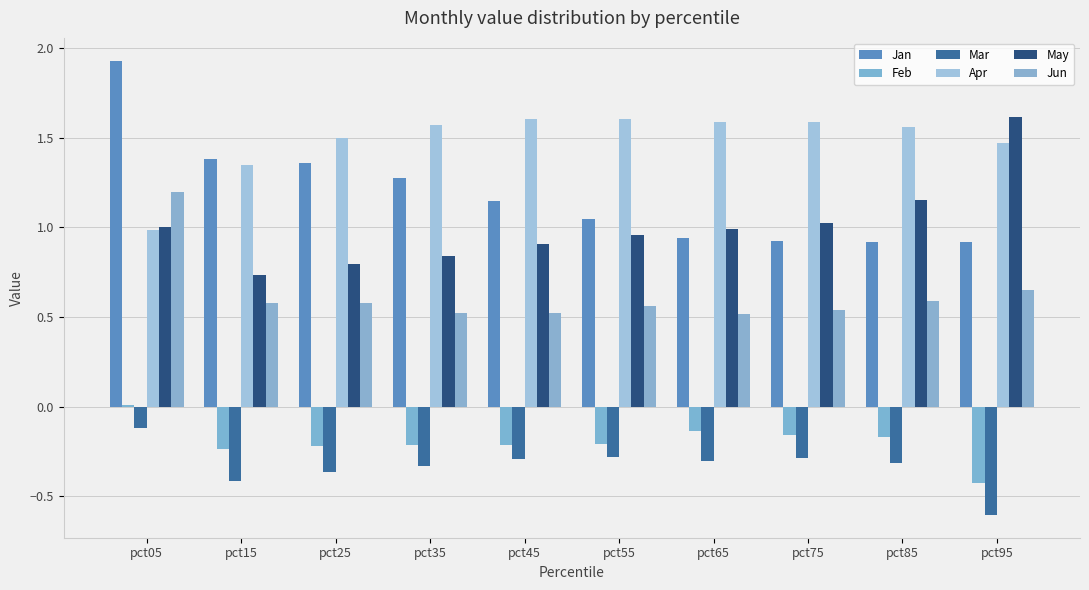

Rank the series at pct45 from lowest to highest value.

Mar, Feb, Jun, May, Jan, Apr